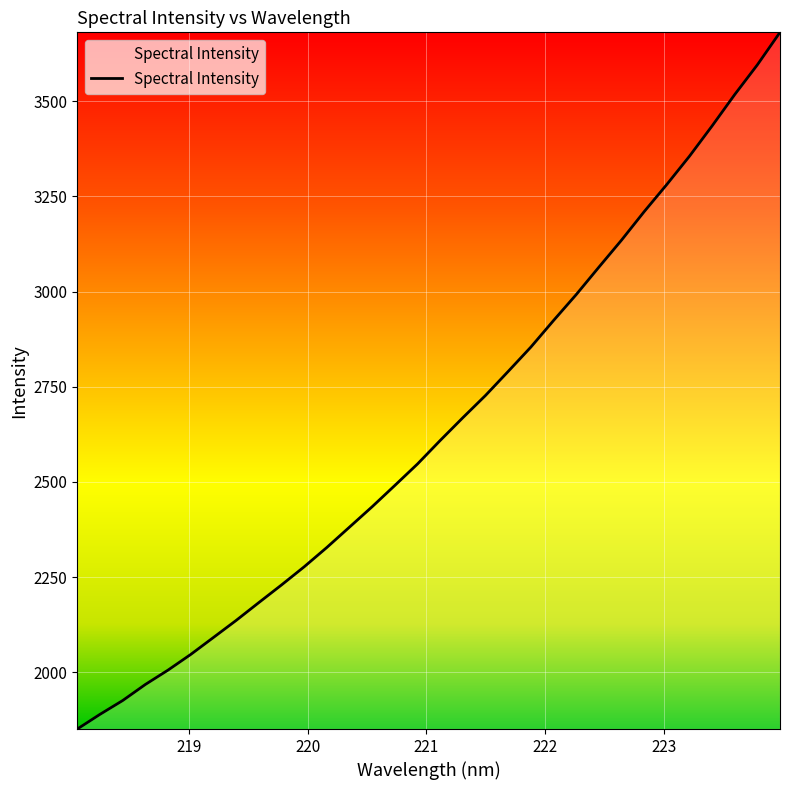

What is the greatest value displayed?

3681.1